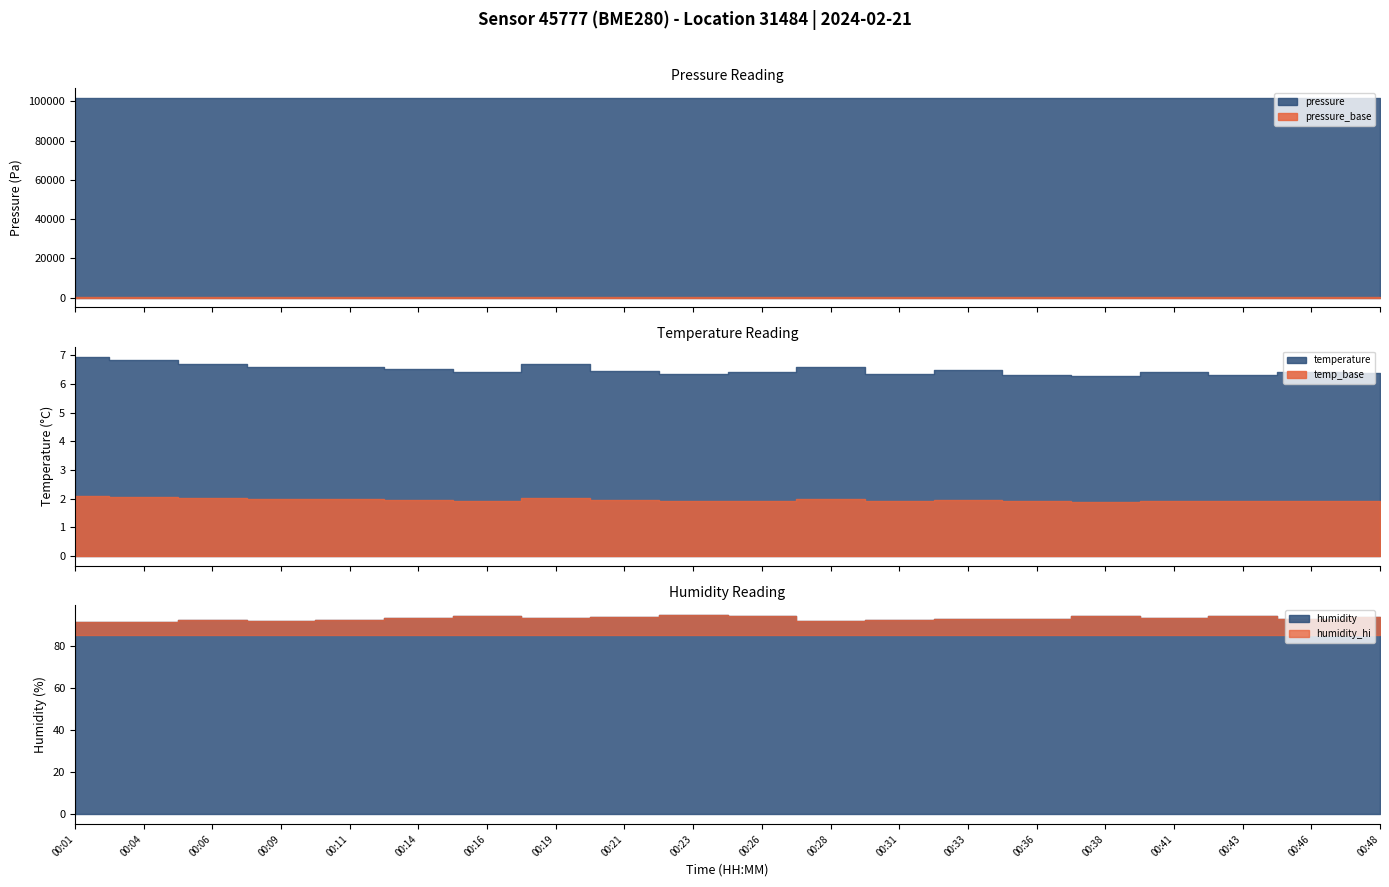

Which series has the widest spread of values?

pressure